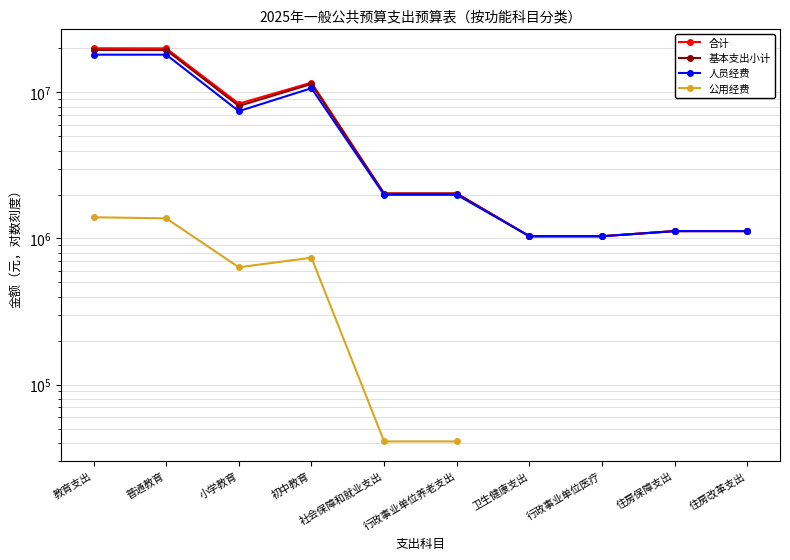

In 人员经费, how many points are higher than both neighbors (excluding endpoints)?

1